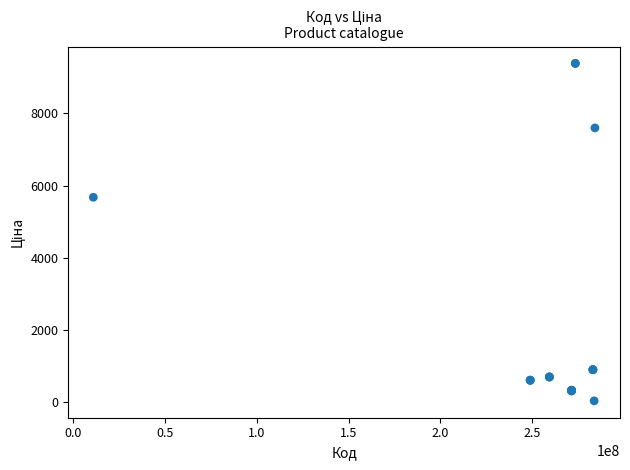

What Y value in the scatter plot is closest to 4708?

5673.8